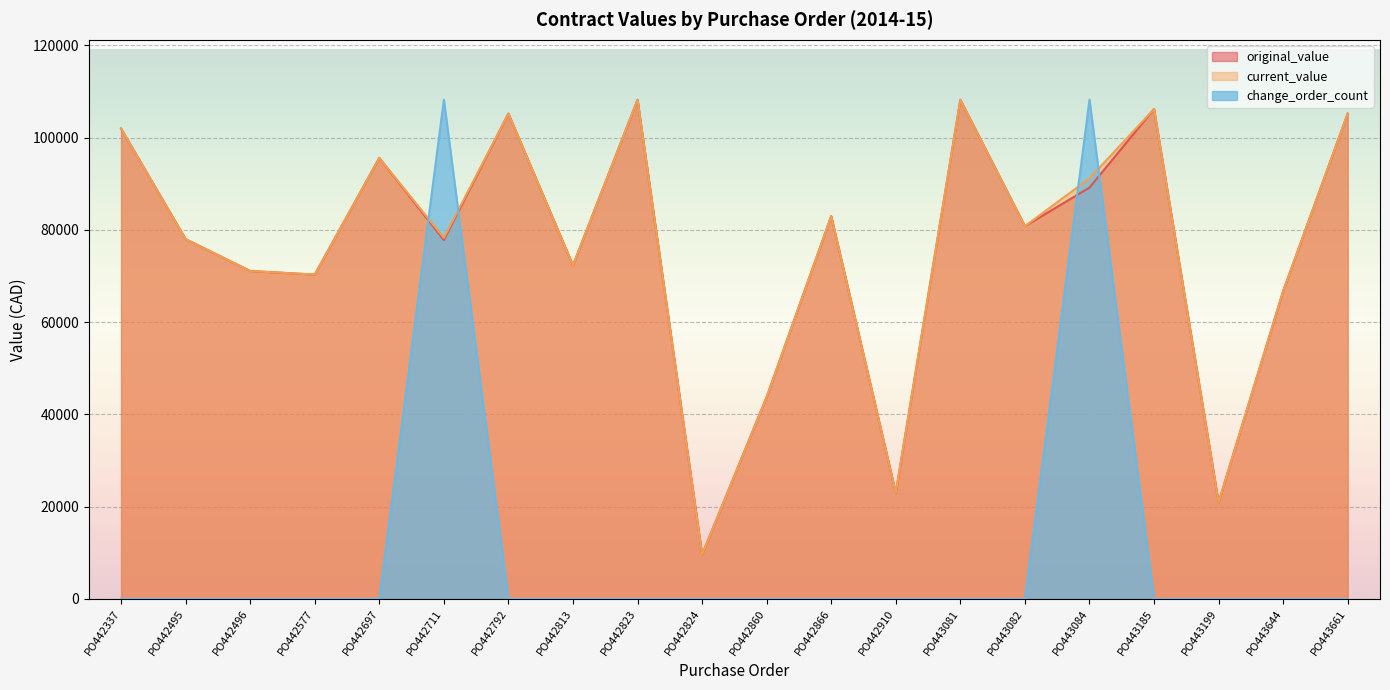

True or false: current_value and original_value intersect in this chart.

False